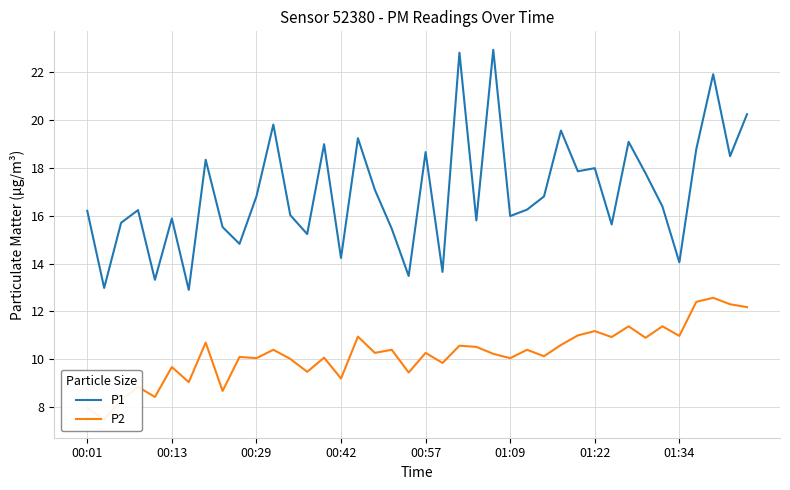

In P1, how many points are lower than both neighbors (excluding endpoints)?

14